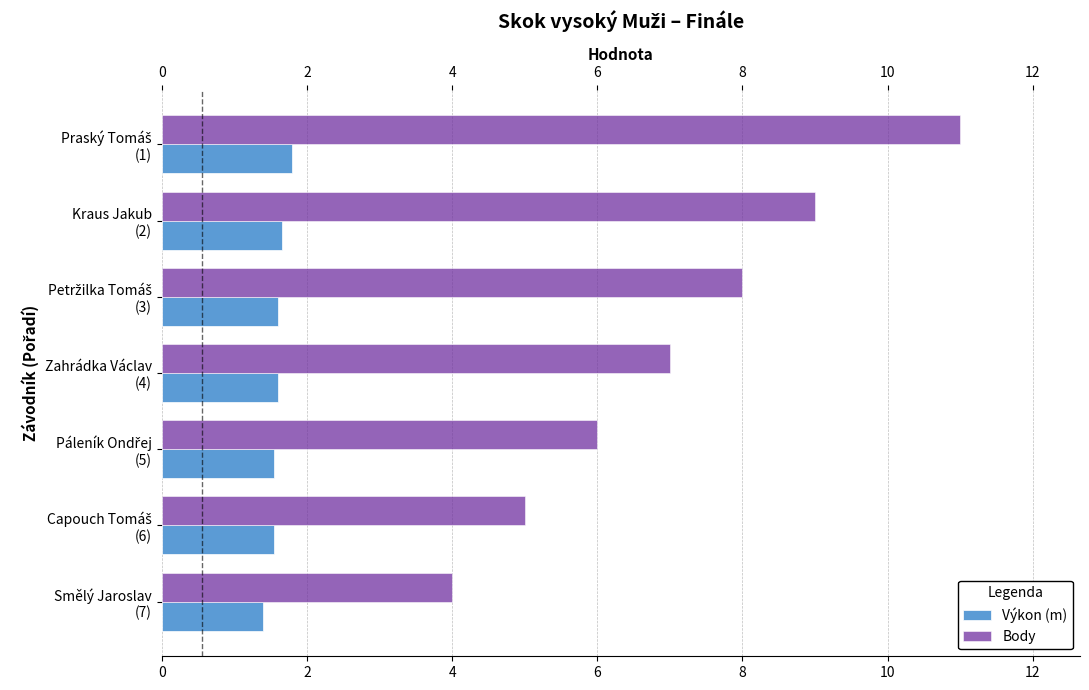

What is the sum of all Body values?

50.0